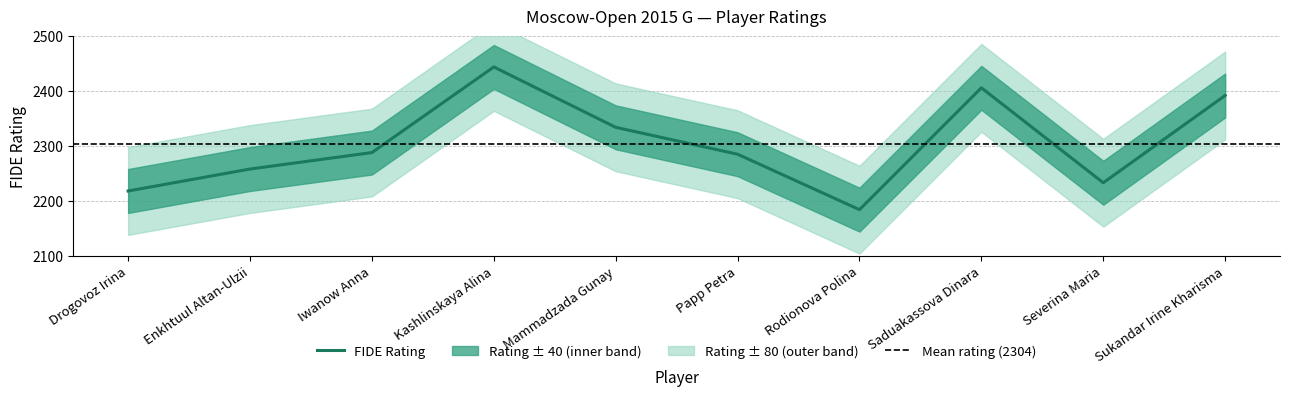

What is the greatest value displayed?

2444